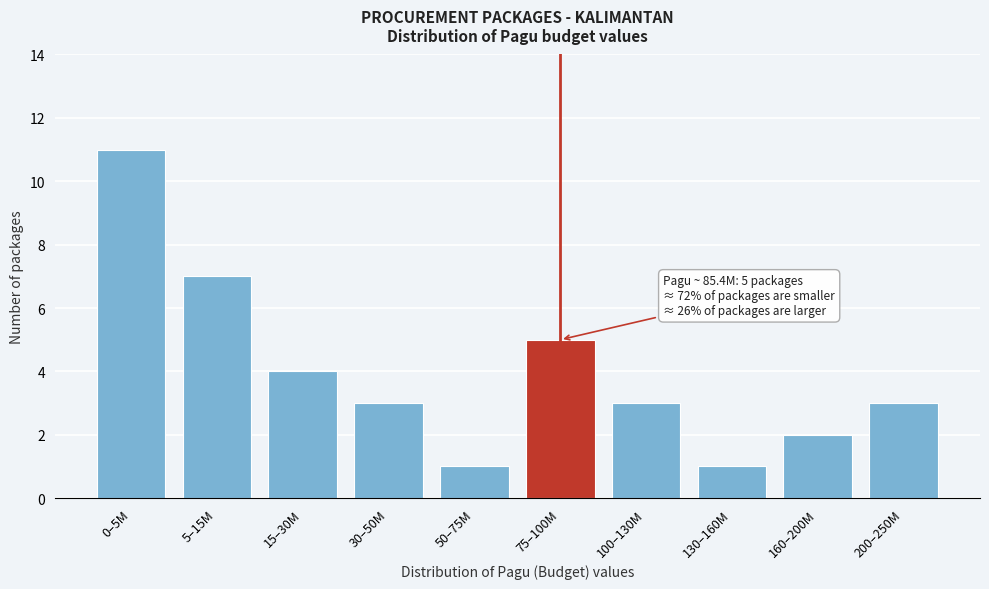

Reading right to left, what are all the values shown in this chart?

200–250M=3	160–200M=2	130–160M=1	100–130M=3	75–100M=5	50–75M=1	30–50M=3	15–30M=4	5–15M=7	0–5M=11